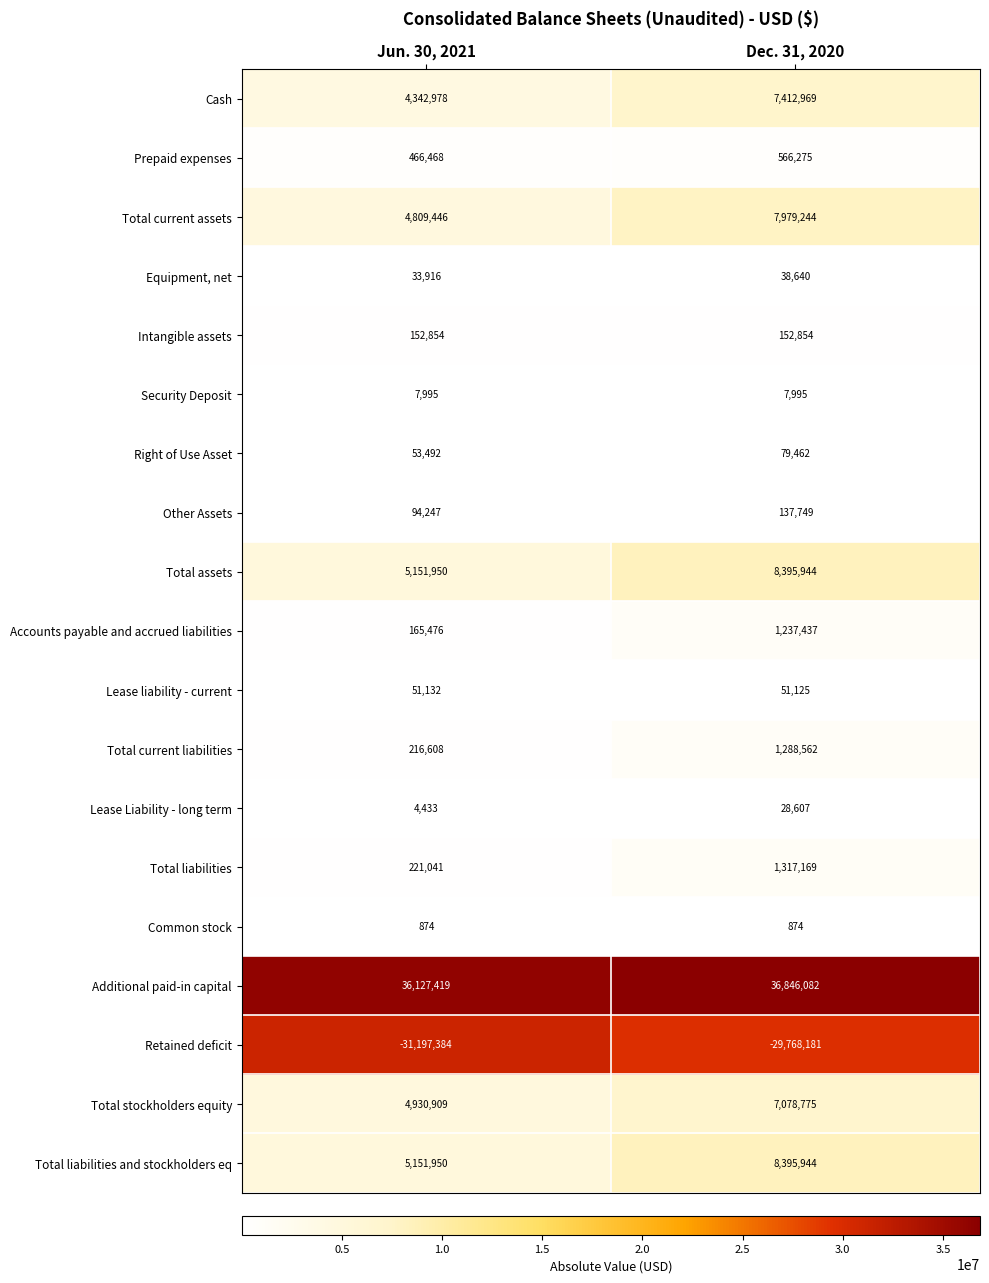

The Right of Use Asset series shows 33182 at Dec. 31, 2020. True or false?

False